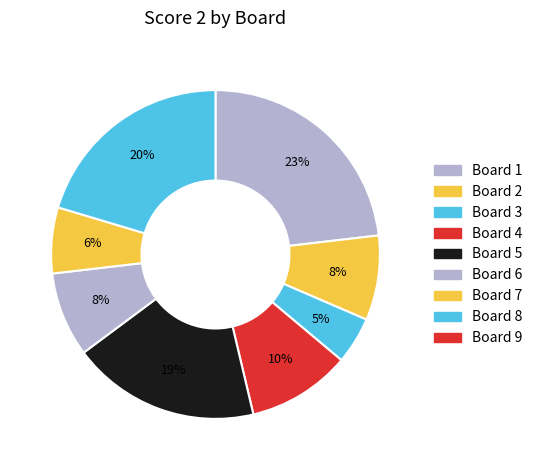

How many slices are in this pie chart?

8